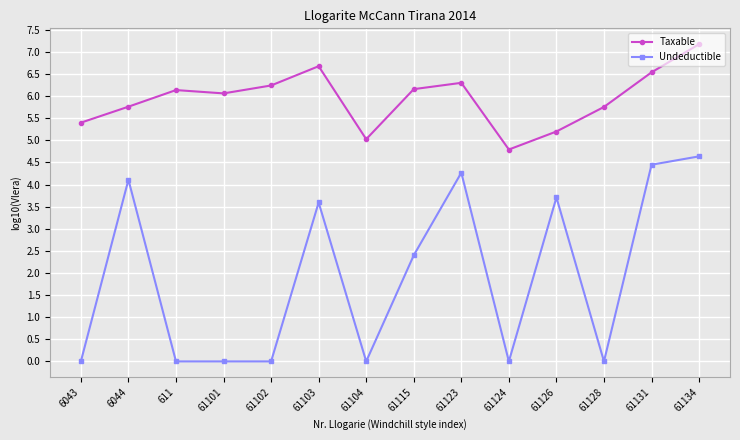

Where does the Undeductible series first go above 2?

6044